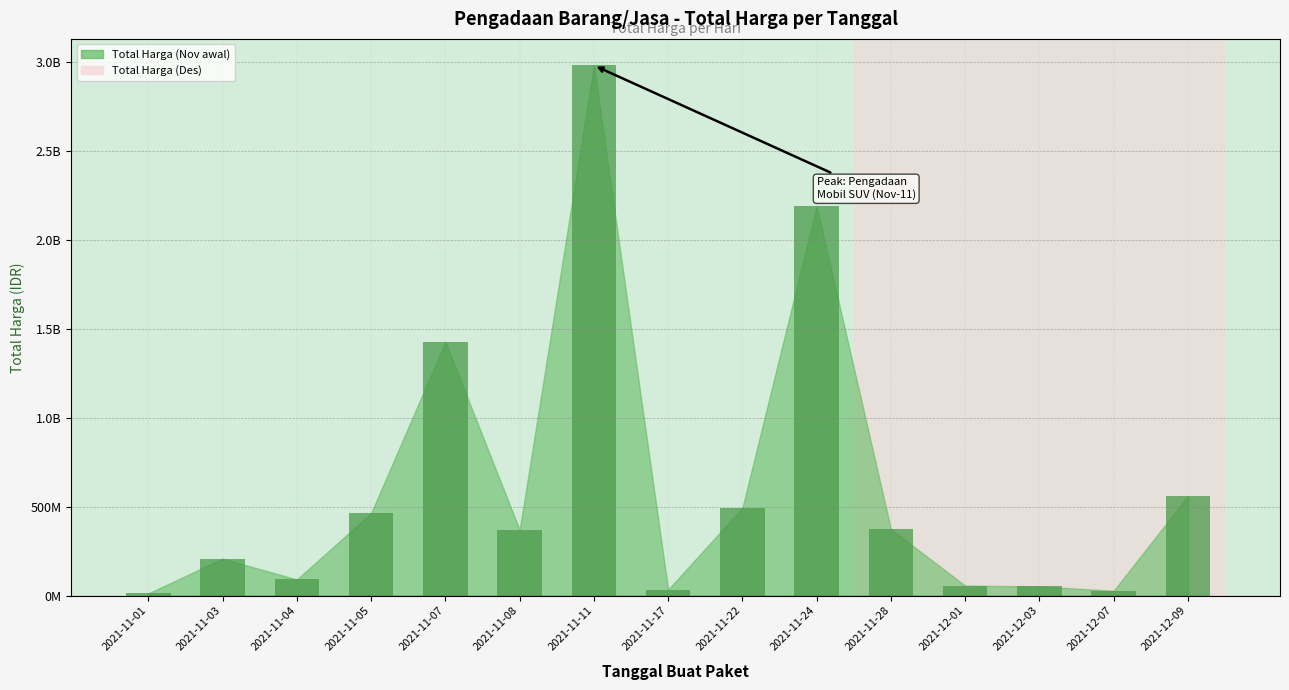

What is the average value?

622168392